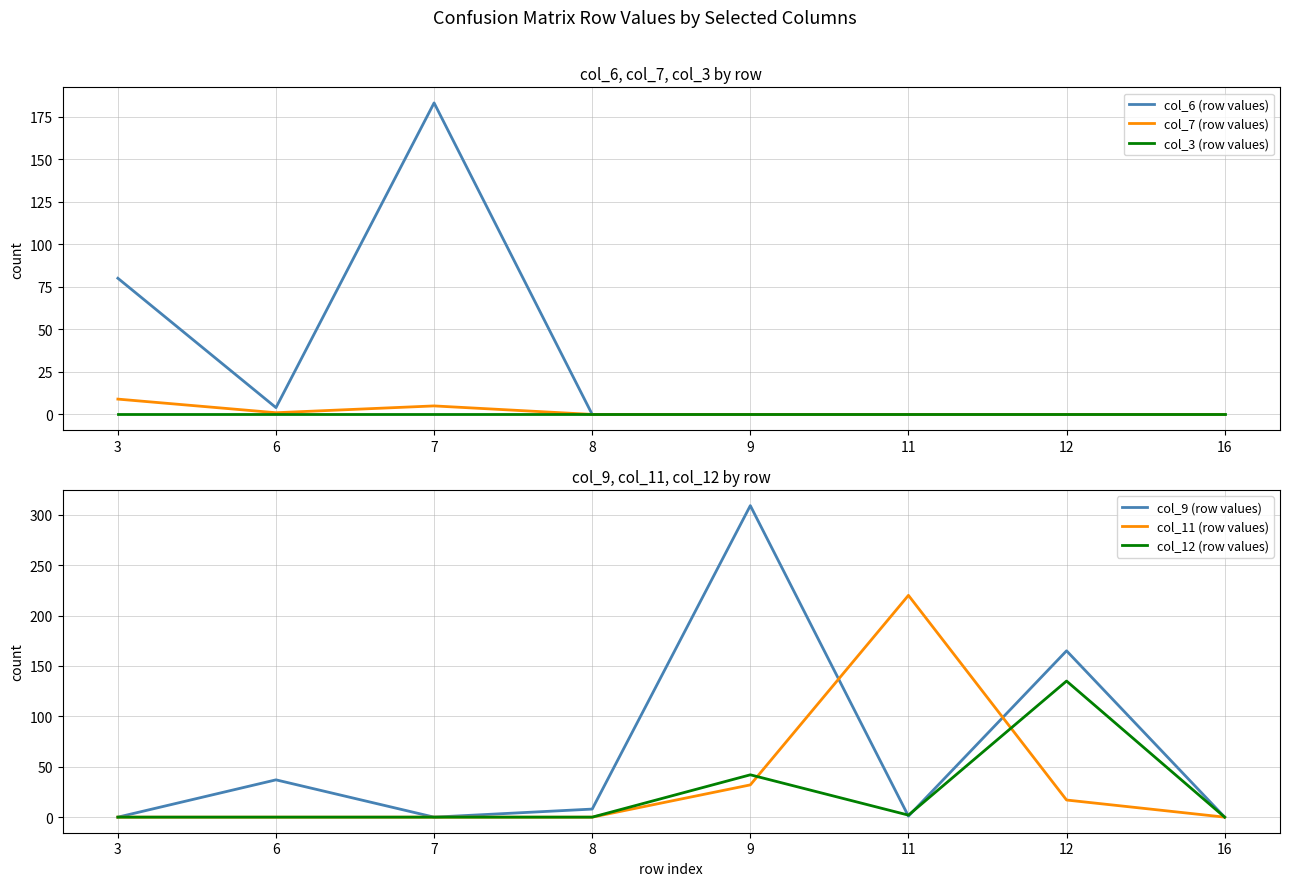

What is the value of the col_12 (row values) point at the 7th from the left?

135